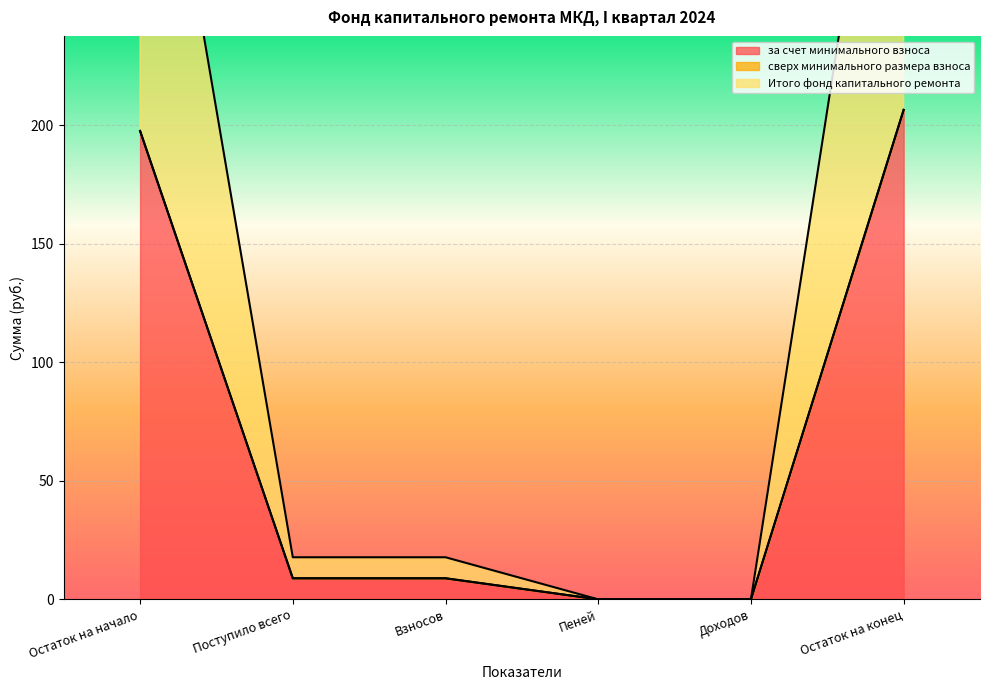

True or false: за счет минимального взноса and Итого фонд капитального ремонта intersect in this chart.

False